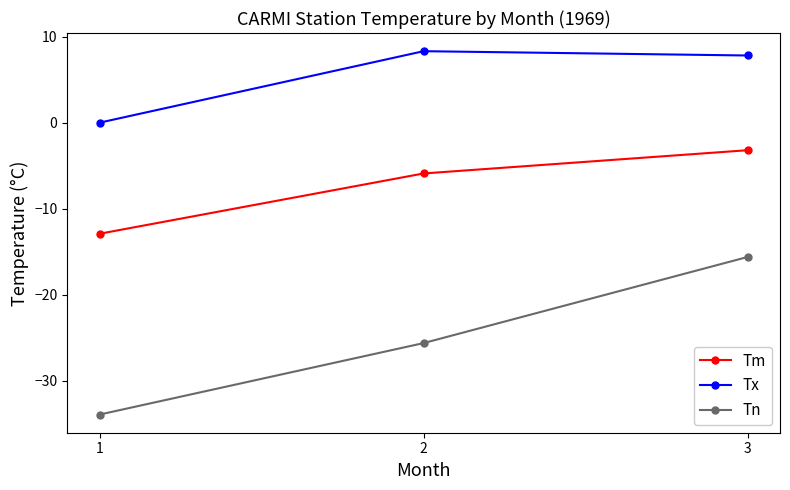

How many data points in Tm are above -5?

1